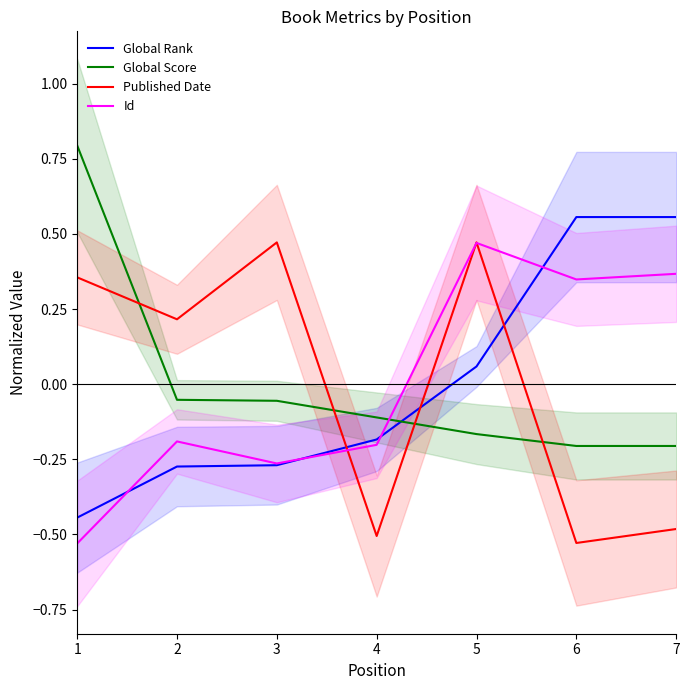

What is the sum of the Id values at 1 and 2?

-0.7